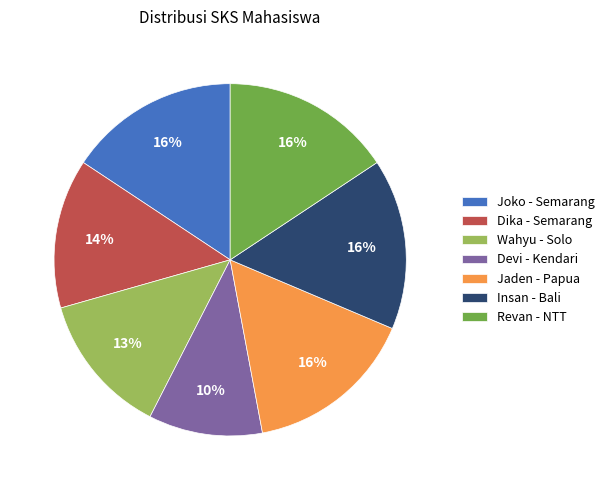

True or false: Jaden - Papua accounts for 16% of the total.

True